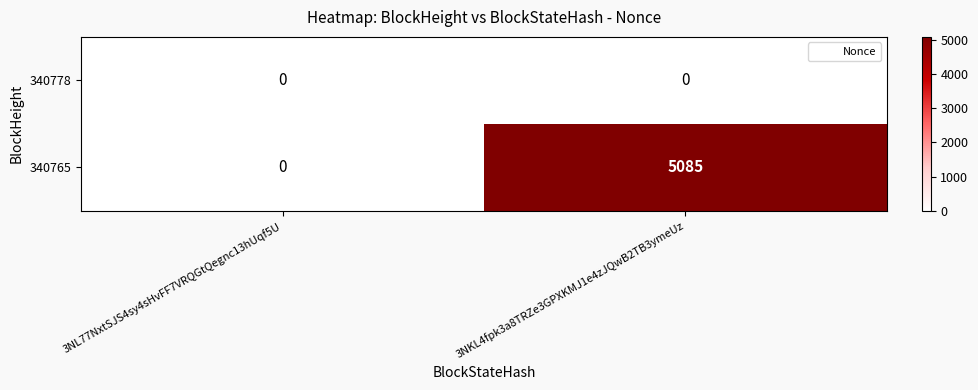

Which category has the highest value across all series?

3NKL4fpk3a8TRZe3GPXKMJ1e4zJQwB2TB3ymeUz